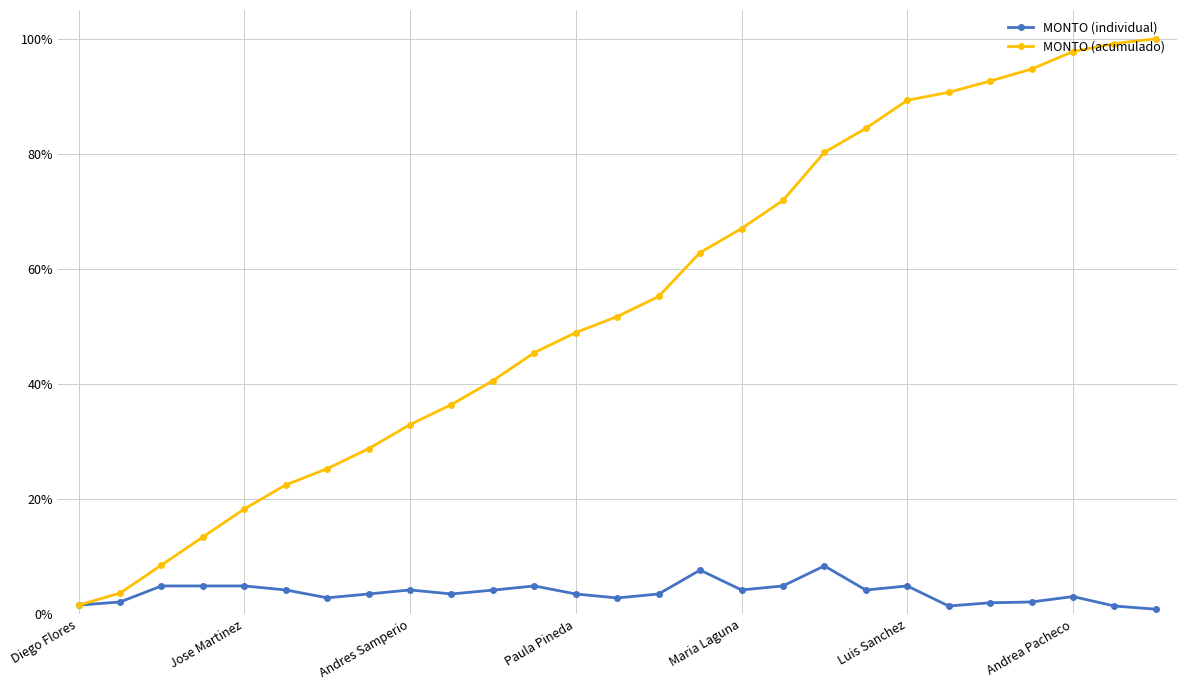

True or false: MONTO (individual) has more than 0 points higher than both neighbors.

True